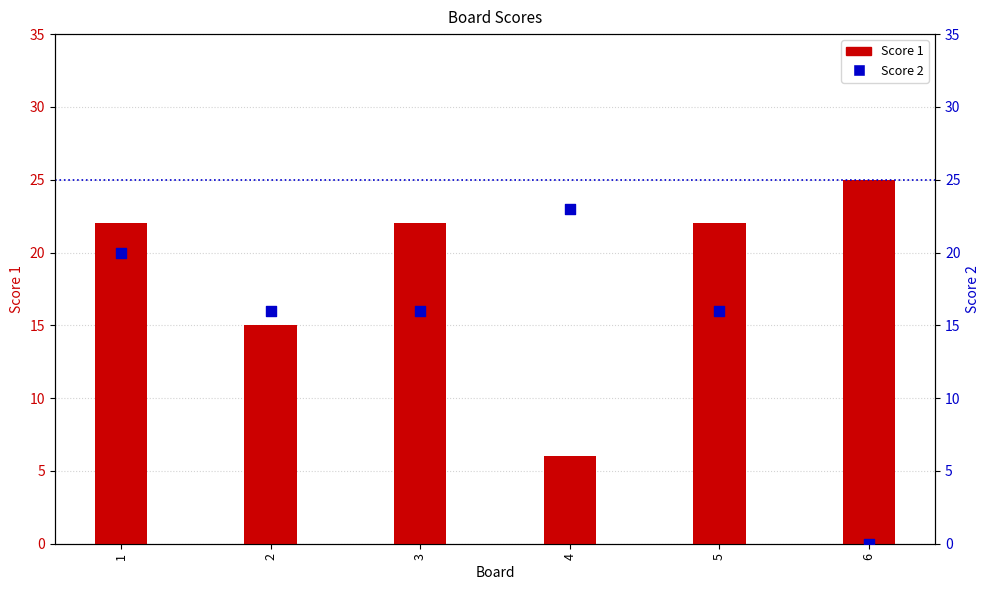

Which series reaches the maximum Y coordinate?

Score 1